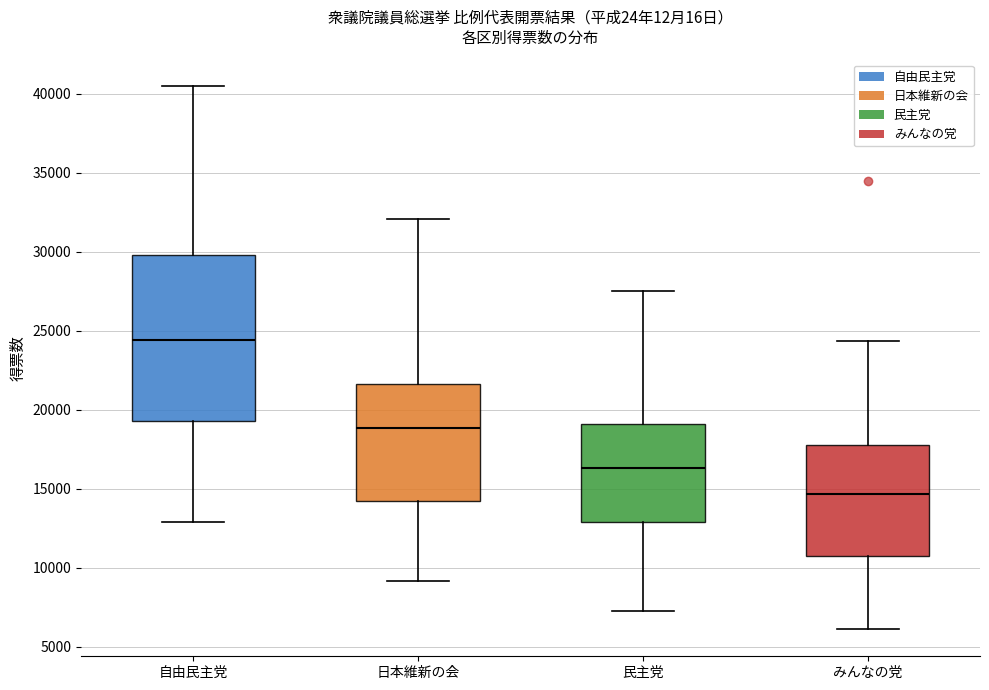

Reading left to right, transcribe this box plot: for each box, give where its median line is, the range the box spans, and where its two whiskers end, as read against the y-axis. The values are not printed on the chart, so give them approximately, as read against the axis.

自由民主党: median 24500, box 19500 to 30000, whiskers 13000 to 40500
日本維新の会: median 19000, box 14000 to 21500, whiskers 9000 to 32000
民主党: median 16500, box 13000 to 19000, whiskers 7000 to 27500
みんなの党: median 14500, box 10500 to 18000, whiskers 6000 to 24500